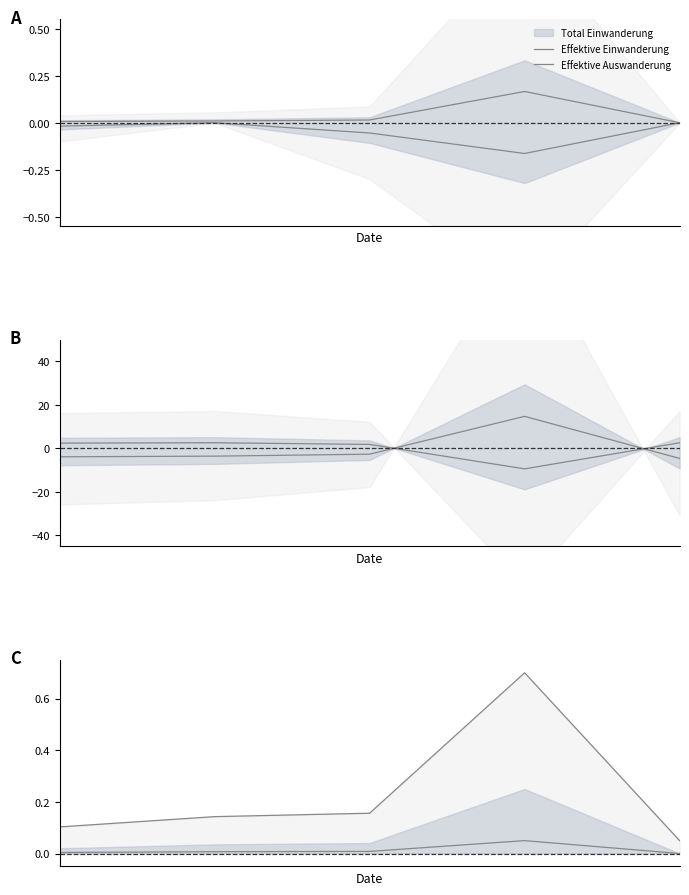

What is the total value across all series at 1?

0.1